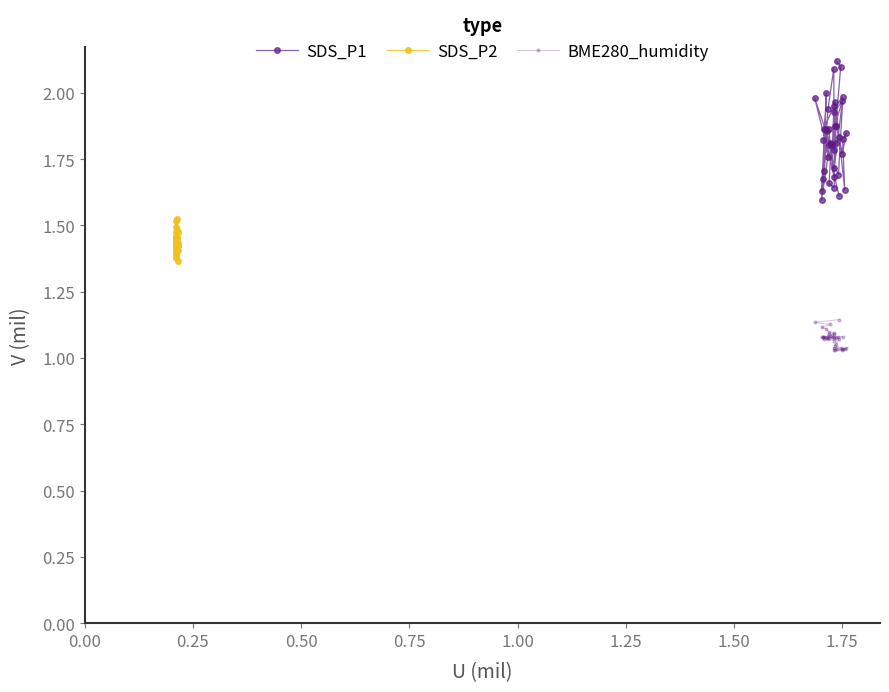

What is the difference between the maximum and minimum values in the SDS_P1 series?

0.5